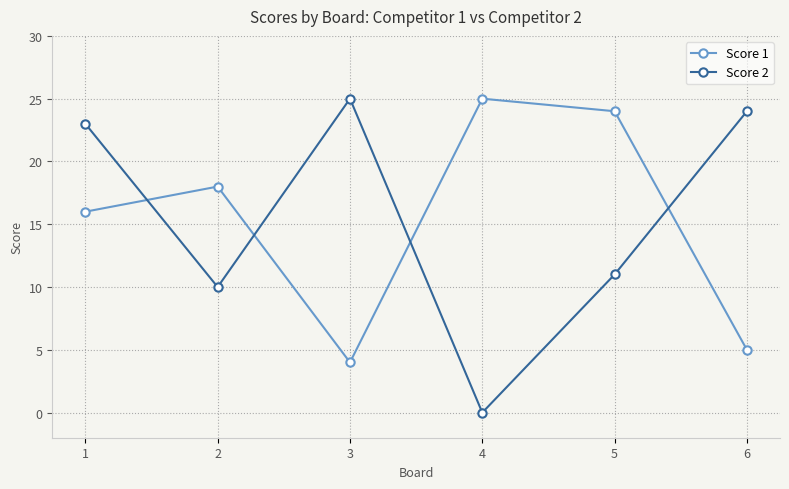

Reading left to right, transcribe all the data shown in this chart.

Score 1: 16	18	4	25	24	5
Score 2: 23	10	25	0	11	24